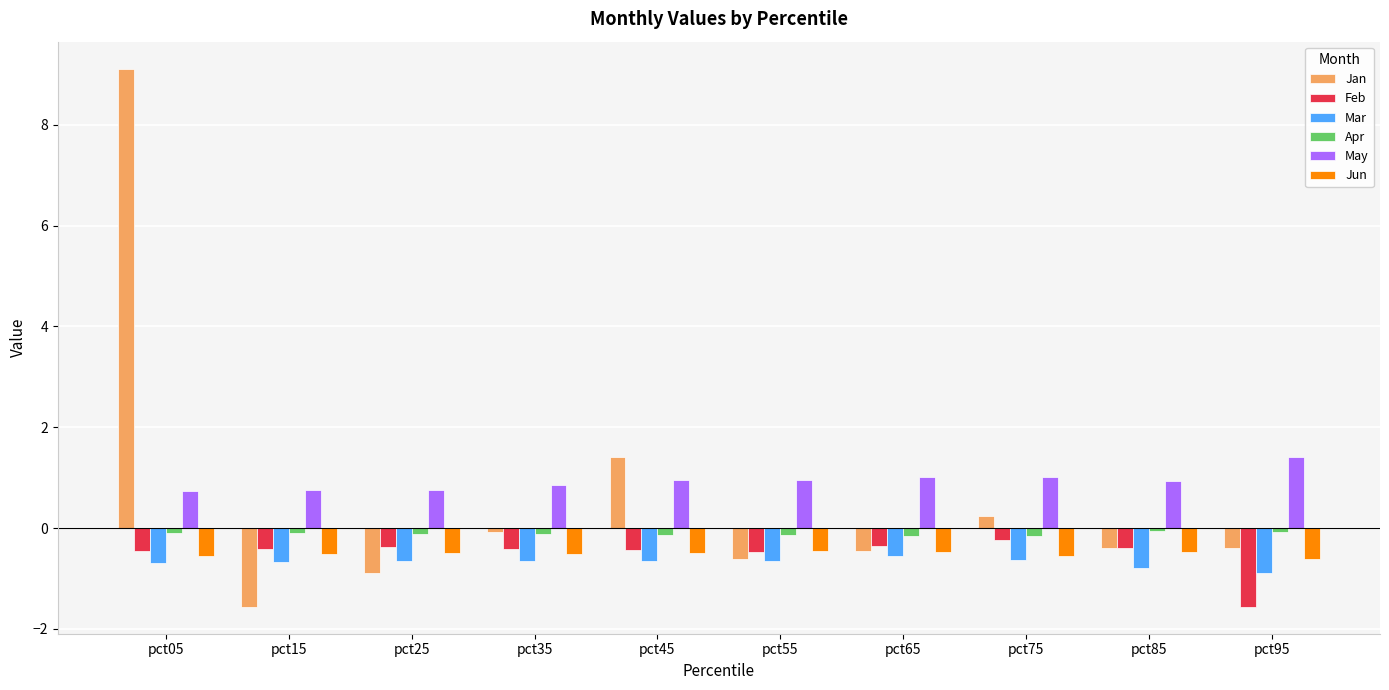

What is the difference between the Mar values at pct75 and pct95?

0.3